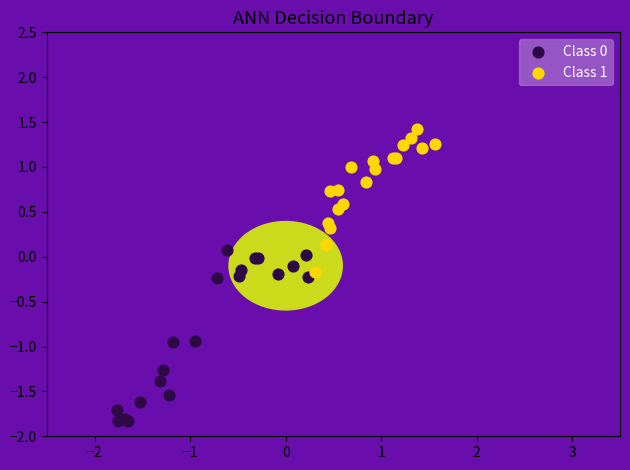

Which series contains the highest Y value?

Class 1